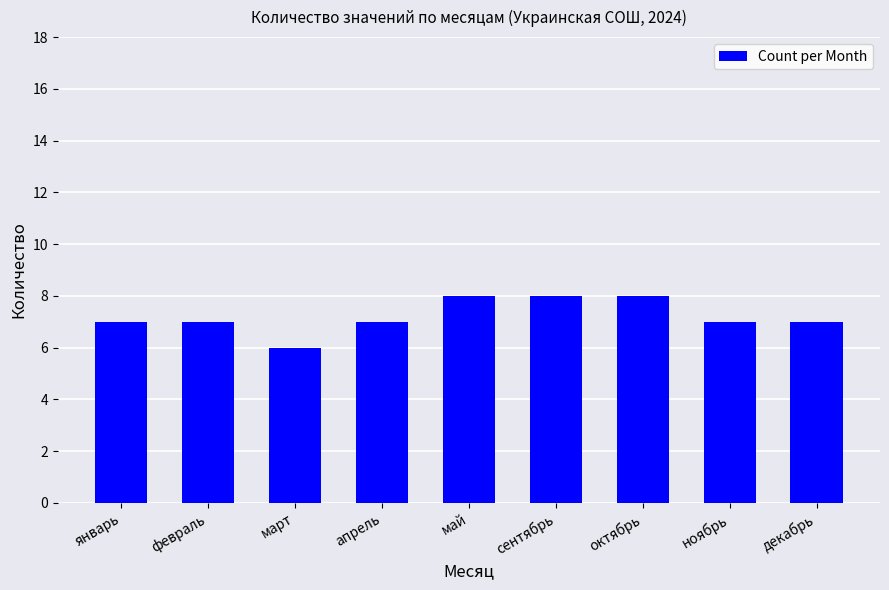

How many values are between 7 and 8?

8